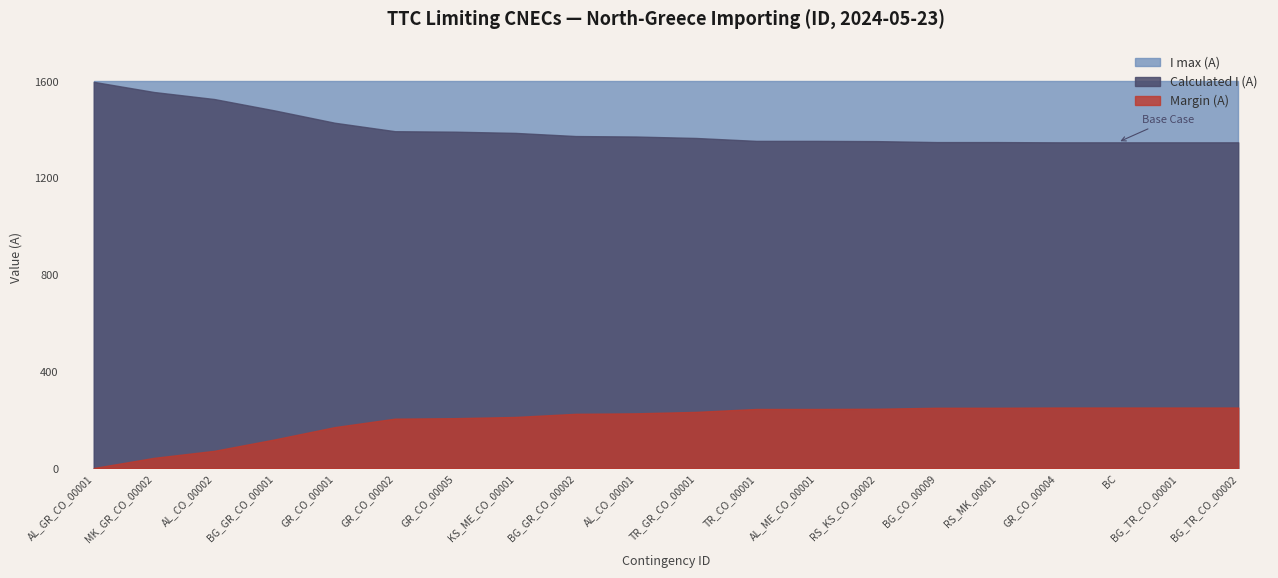

At how many categories does at least one series exceed 188?

20